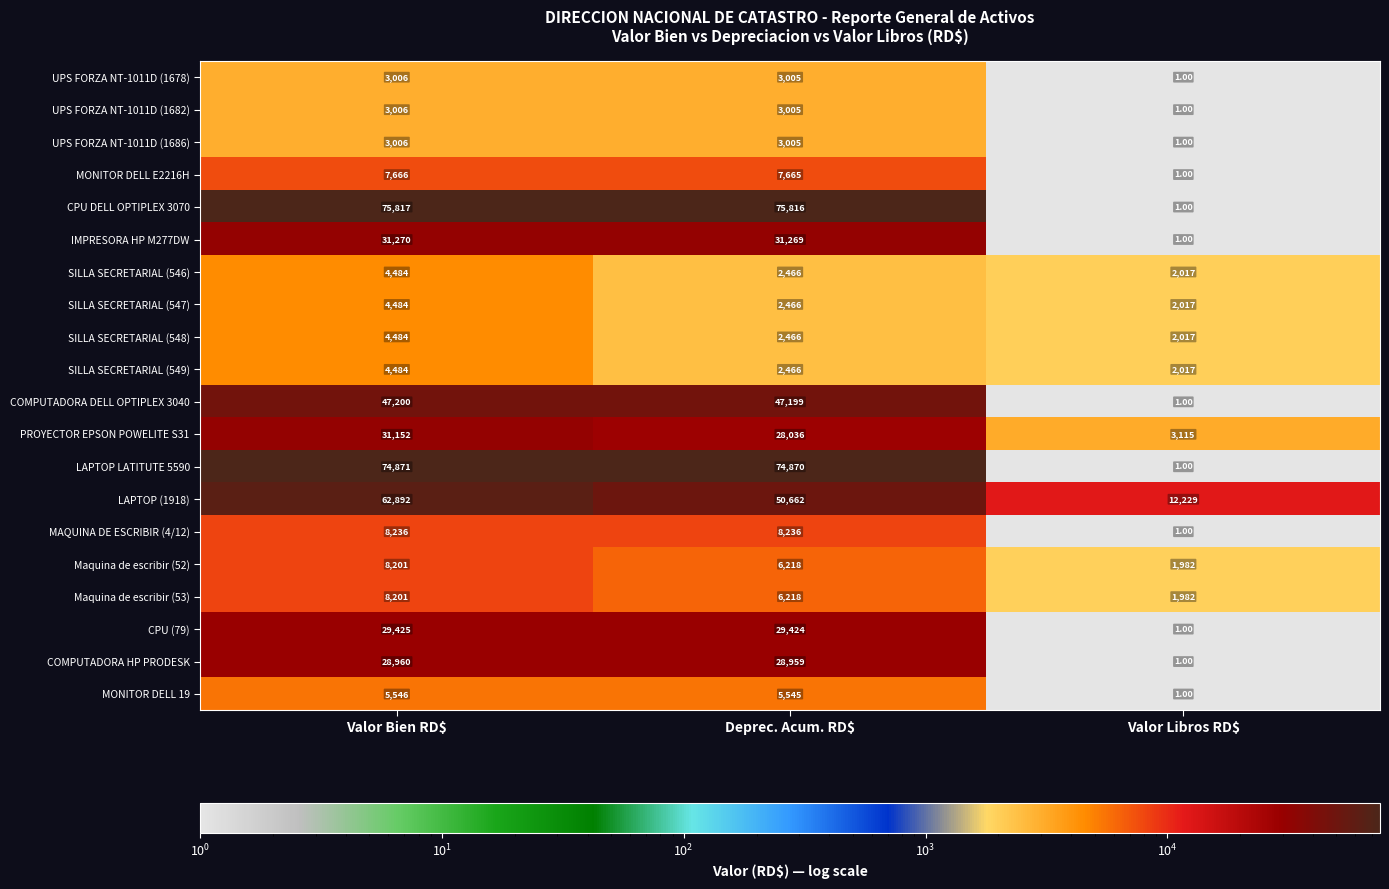

What is the spread (max minus min) of values at Deprec. Acum. RD$?

73350